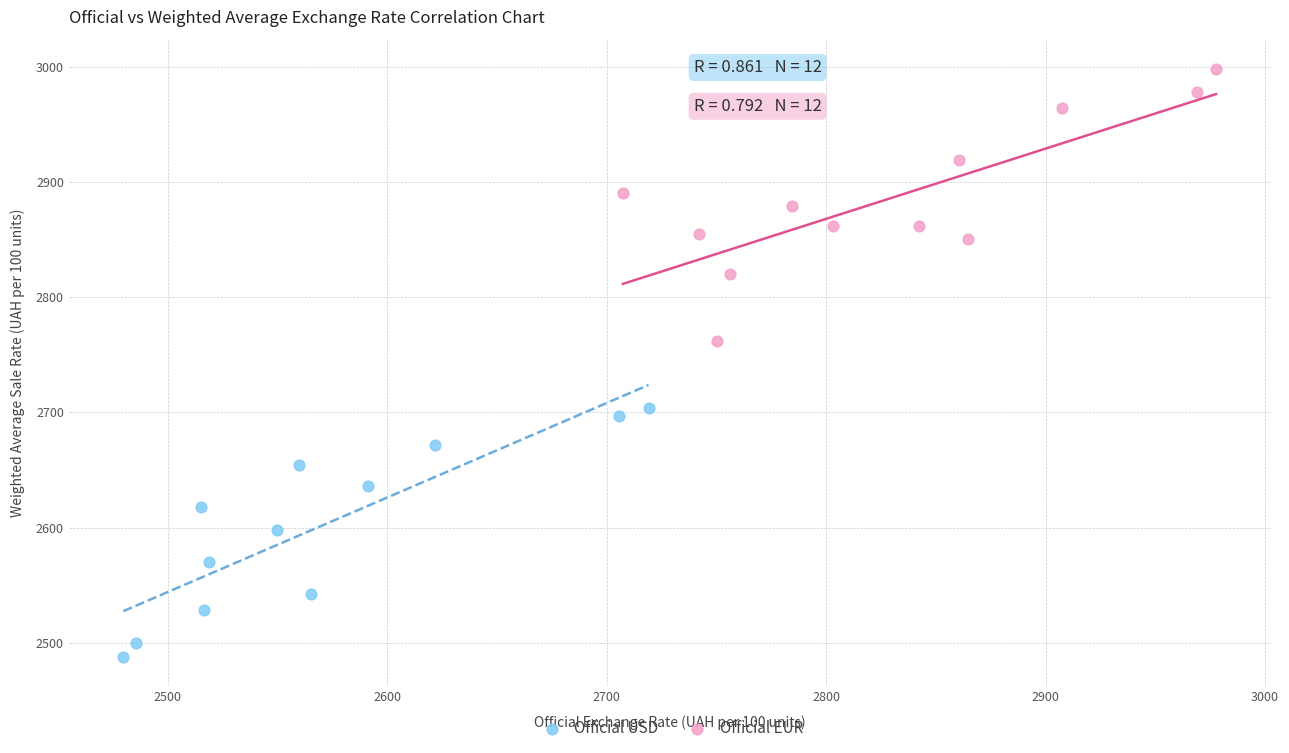

Which series reaches the maximum Y coordinate?

Official EUR